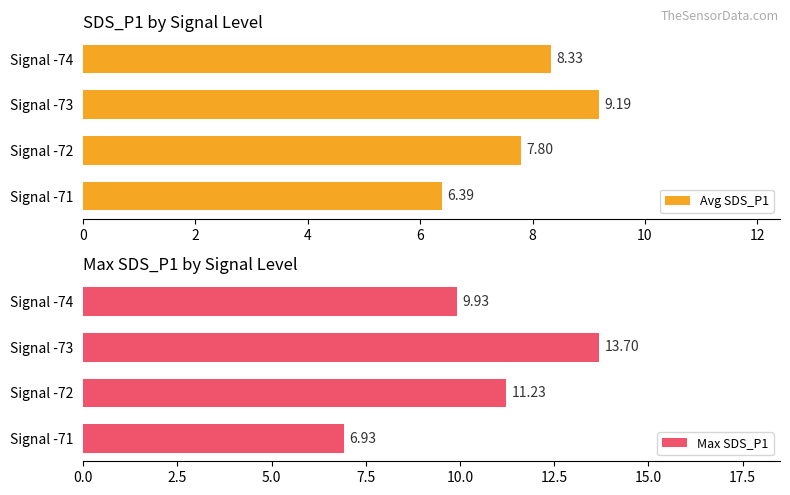

Which series has the largest range (max minus min)?

Max SDS_P1